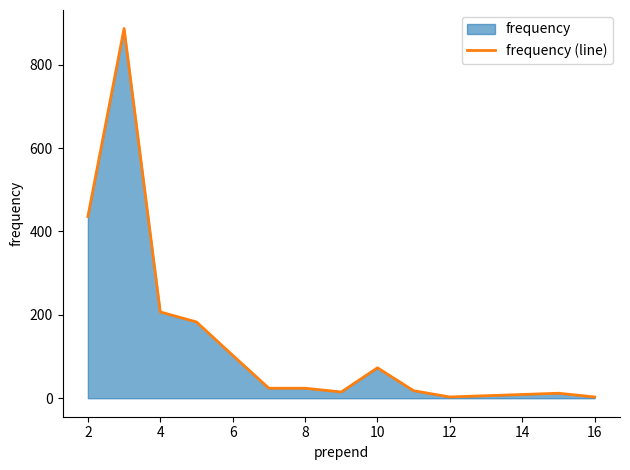

What is the greatest value displayed?

887